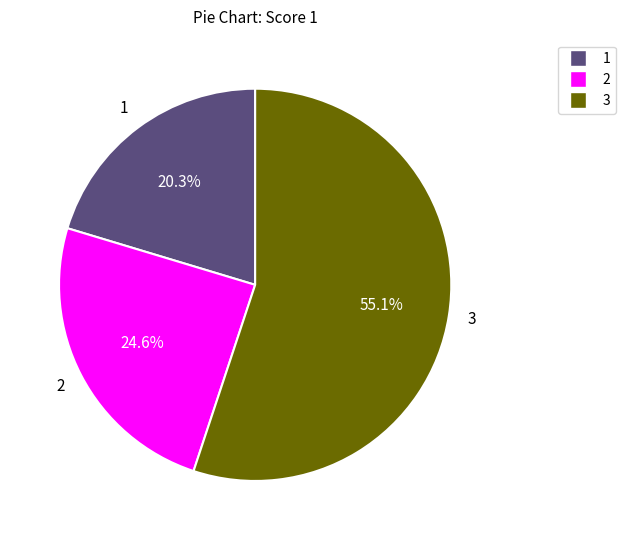

How many slices are in this pie chart?

3